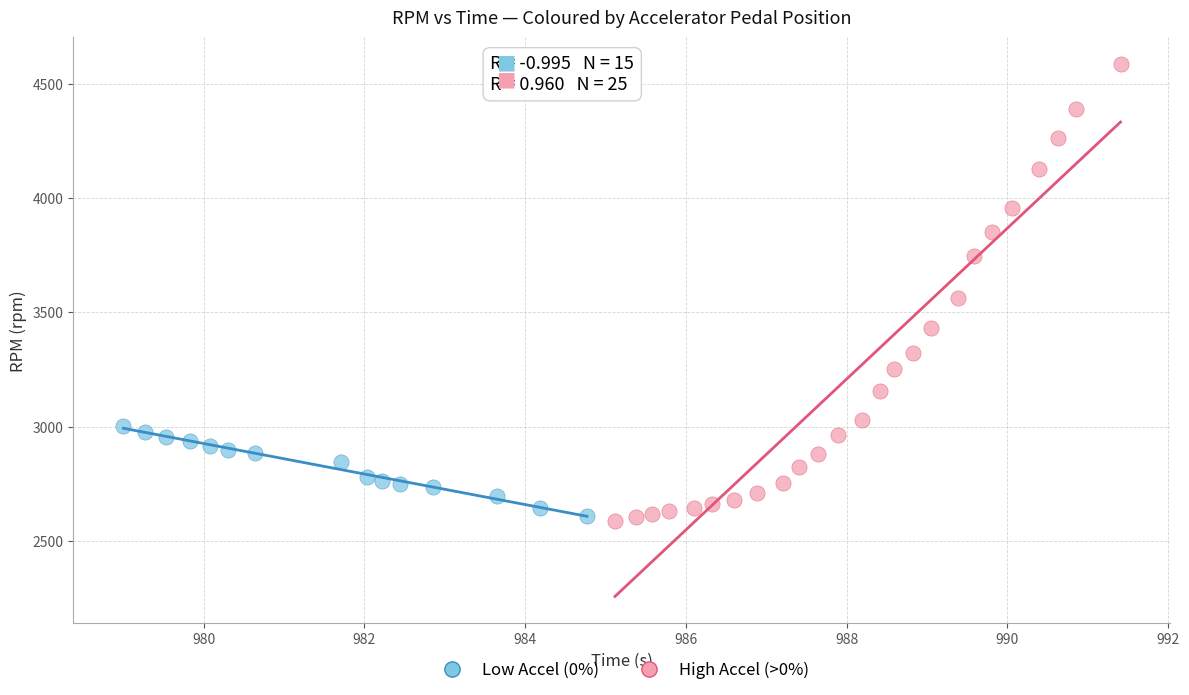

Which series reaches the maximum Y coordinate?

High Accel (>0%)